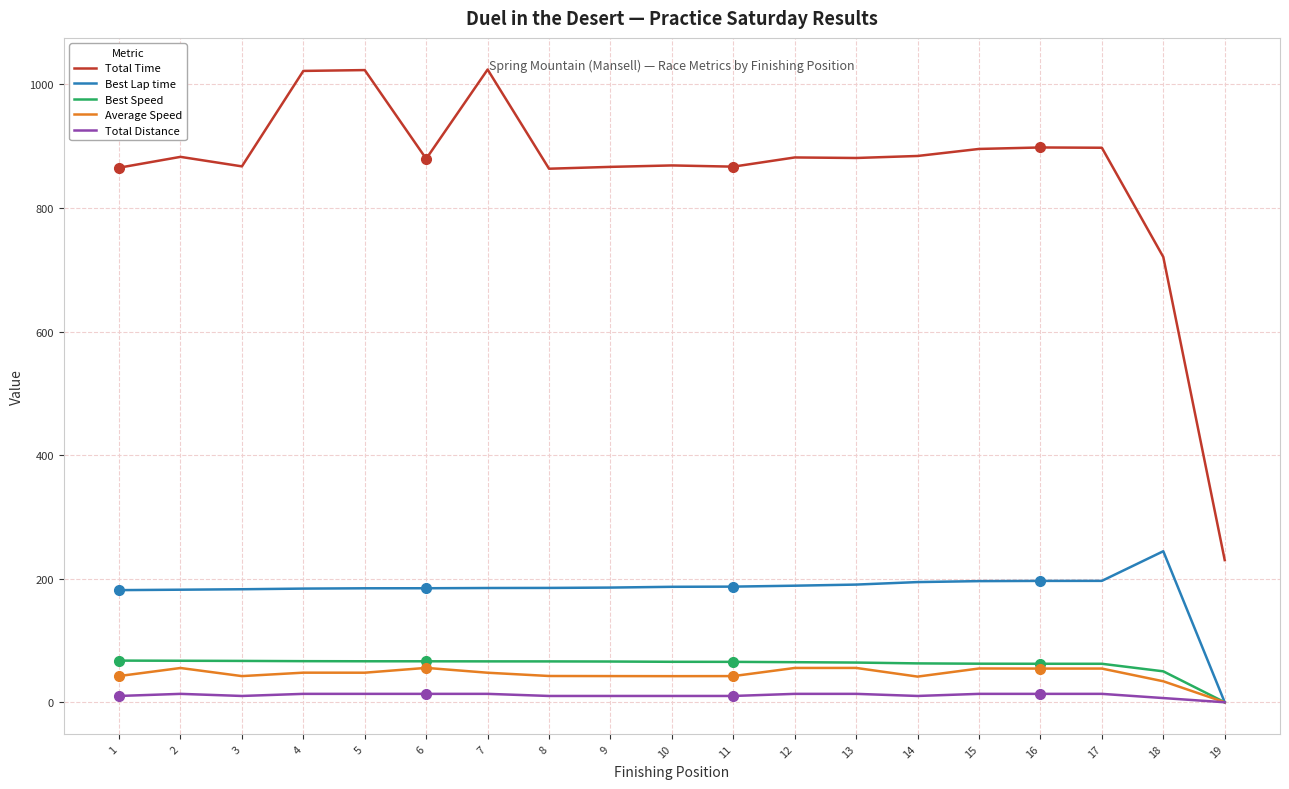

At how many categories does at least one series exceed 748?

17